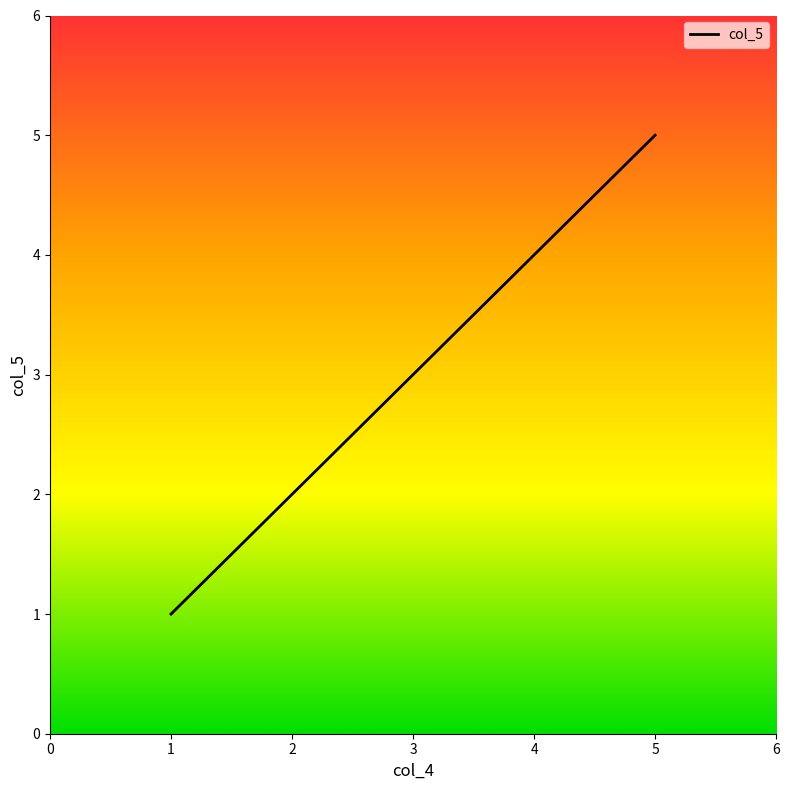

How many distinct data groups are displayed?

1